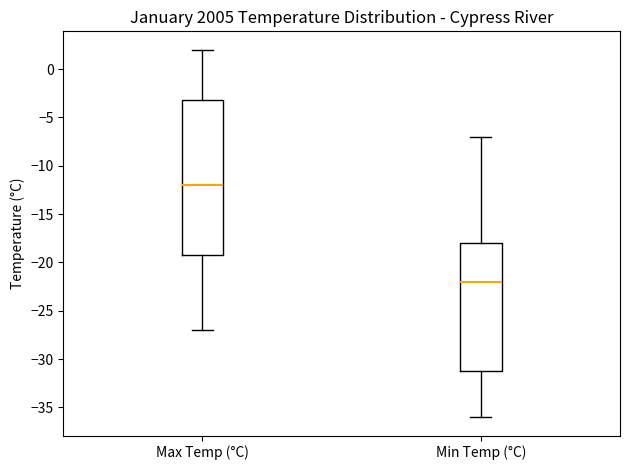

Which box is the tallest, from its lower edge to its upper edge?

Max Temp (°C)